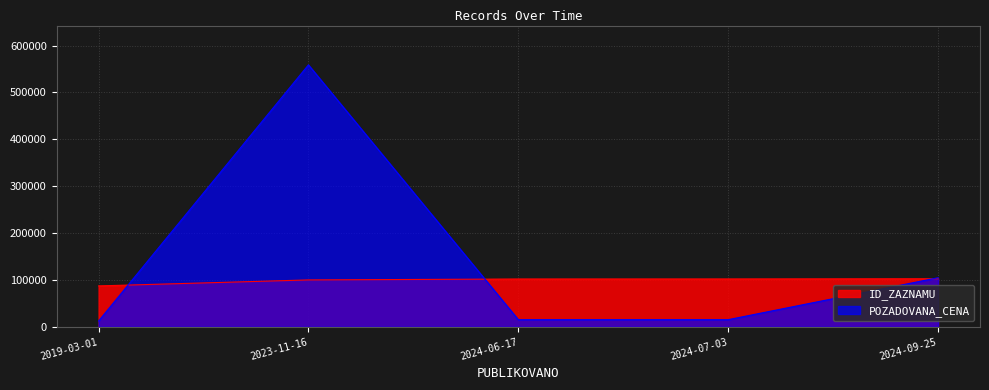

Where do ID_ZAZNAMU and POZADOVANA_CENA first cross each other?

2019-03-01 and 2023-11-16